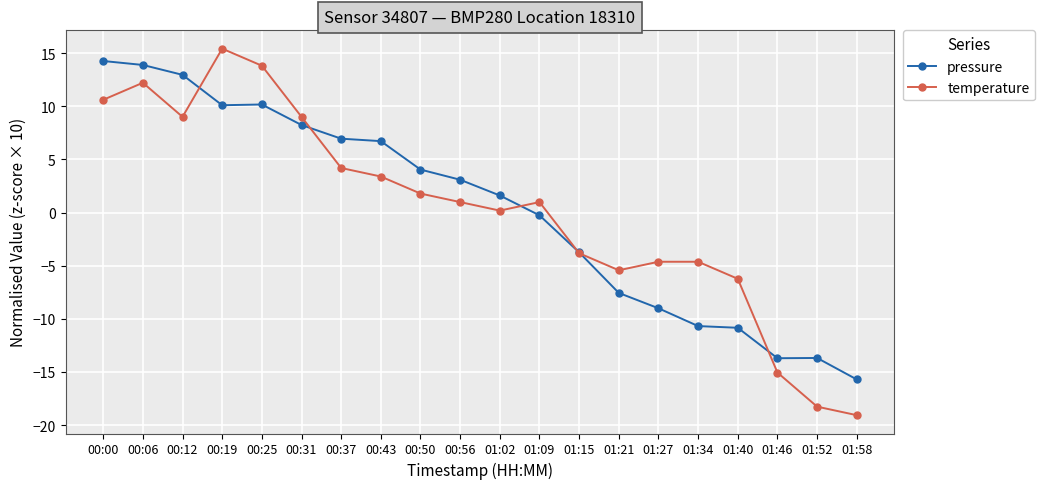

How many interior local valleys does the temperature series have?

3